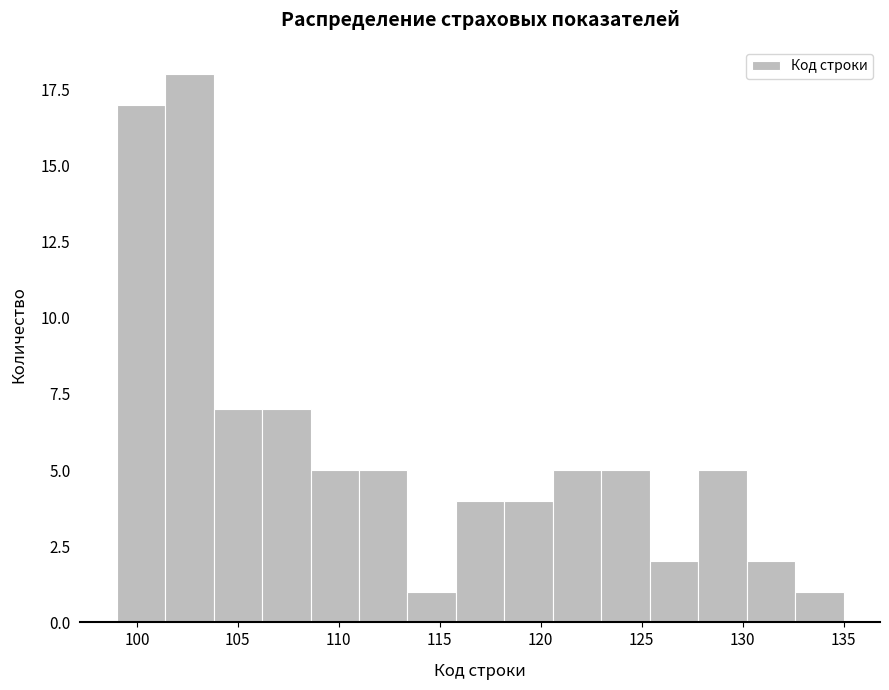

Reading left to right, list every bar in this chart as the range it spans on the x-axis followed by its height. Neither the bar edges nor the heights are printed on the chart, so give them approximately, as read against the axes.

100.0 to 102.0: 23
102.0 to 104.5: 11
104.5 to 106.5: 9
106.5 to 108.5: 6
108.5 to 110.5: 5
110.5 to 113.0: 4
113.0 to 115.0: 2
115.0 to 117.0: 5
117.0 to 119.0: 1
119.0 to 121.5: 4
121.5 to 123.5: 3
123.5 to 125.5: 7
125.5 to 127.5: 2
127.5 to 130.0: 3
130.0 to 132.0: 3